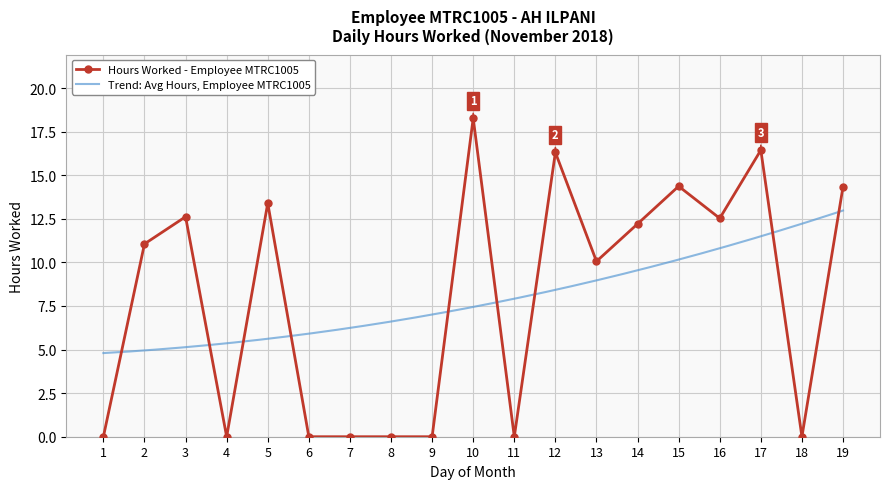

Which category has the highest value in the Hours Worked - Employee MTRC1005 series?

10